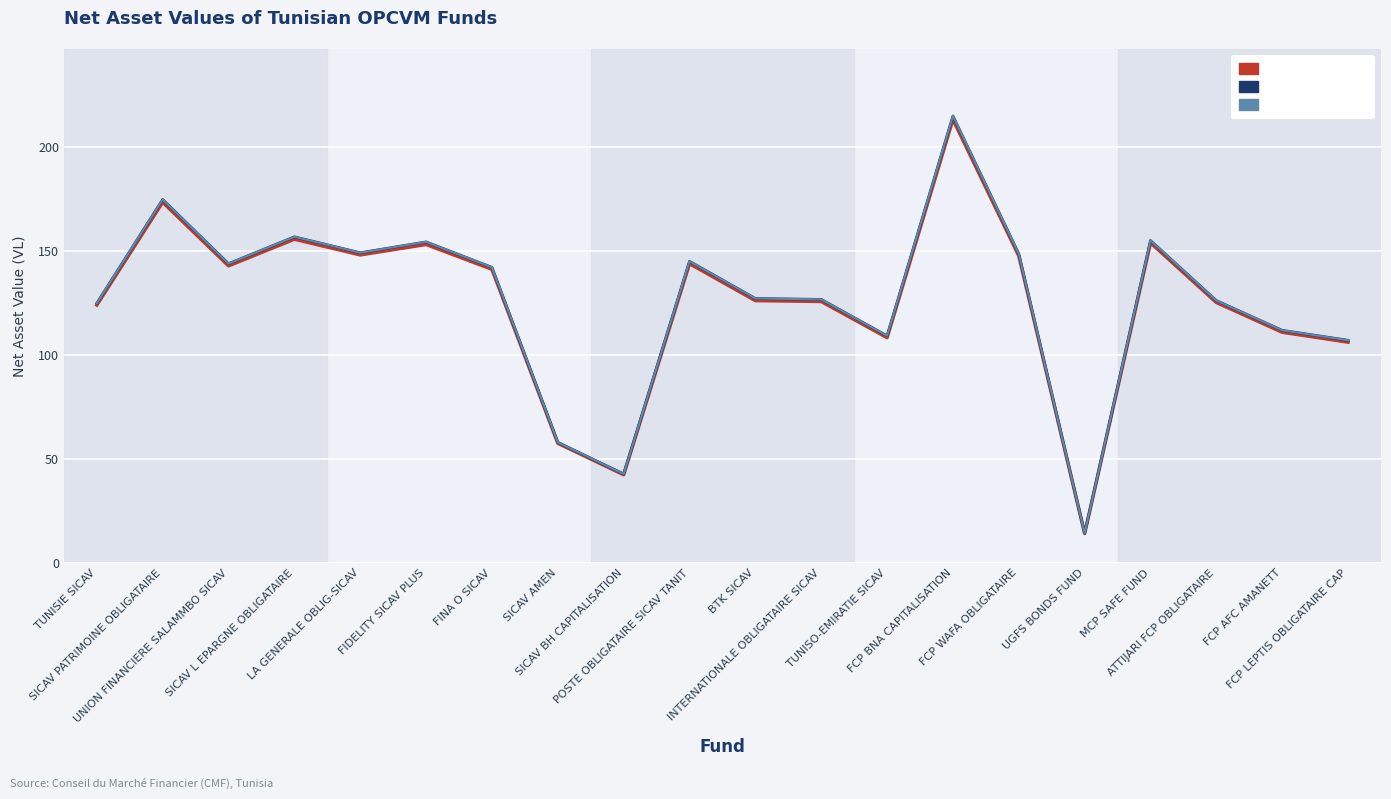

What is the total value across all series at TUNISIE SICAV?

373.4